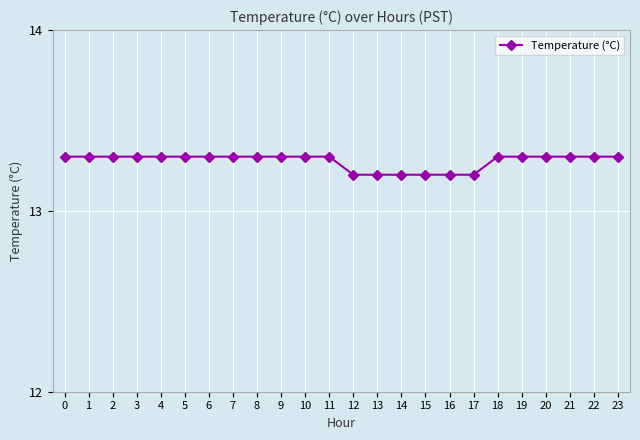

Reading left to right, extract all data points from this chart.

0=13.3	1=13.3	2=13.3	3=13.3	4=13.3	5=13.3	6=13.3	7=13.3	8=13.3	9=13.3	10=13.3	11=13.3	12=13.2	13=13.2	14=13.2	15=13.2	16=13.2	17=13.2	18=13.3	19=13.3	20=13.3	21=13.3	22=13.3	23=13.3